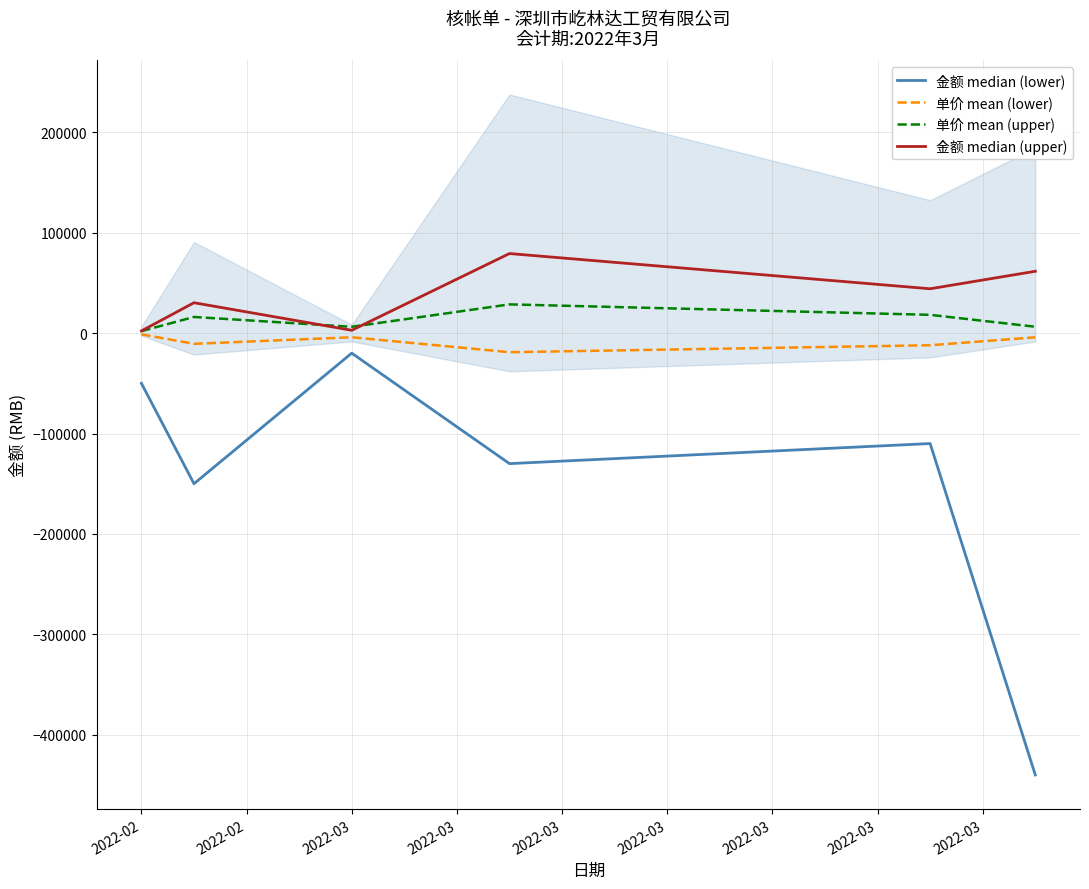

What is the difference between the maximum and minimum values in the 单价 mean (lower) series?

17767.7